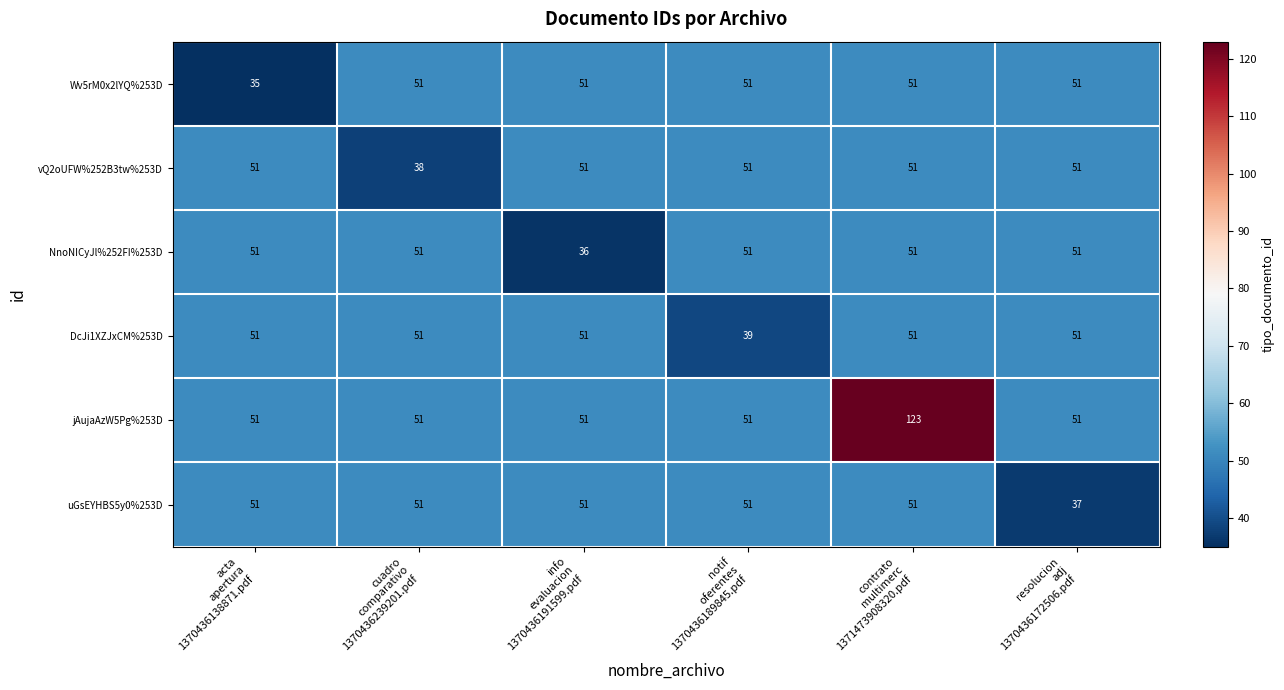

What is the average value of the vQ2oUFW%252B3tw%253D series?

49